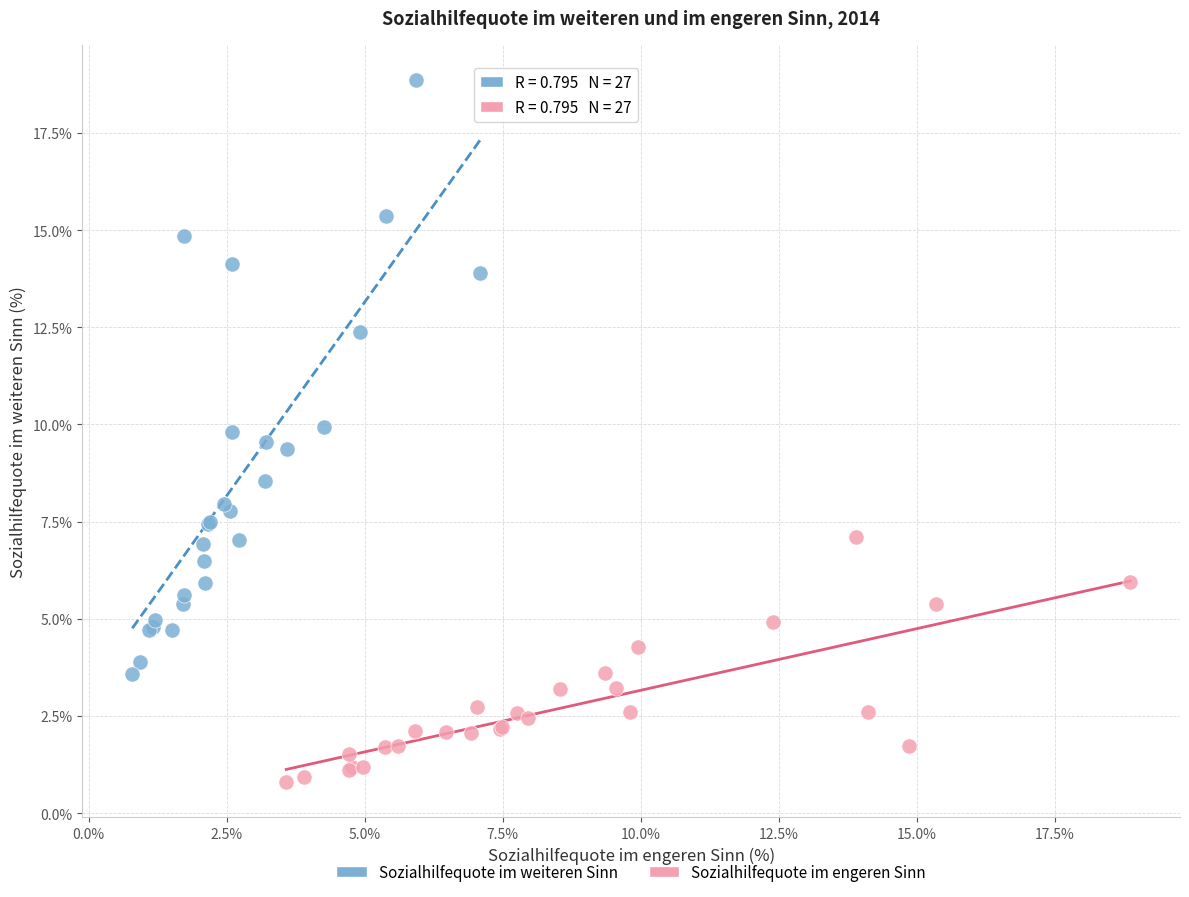

Which series contains the lowest Y value?

Sozialhilfequote im engeren Sinn